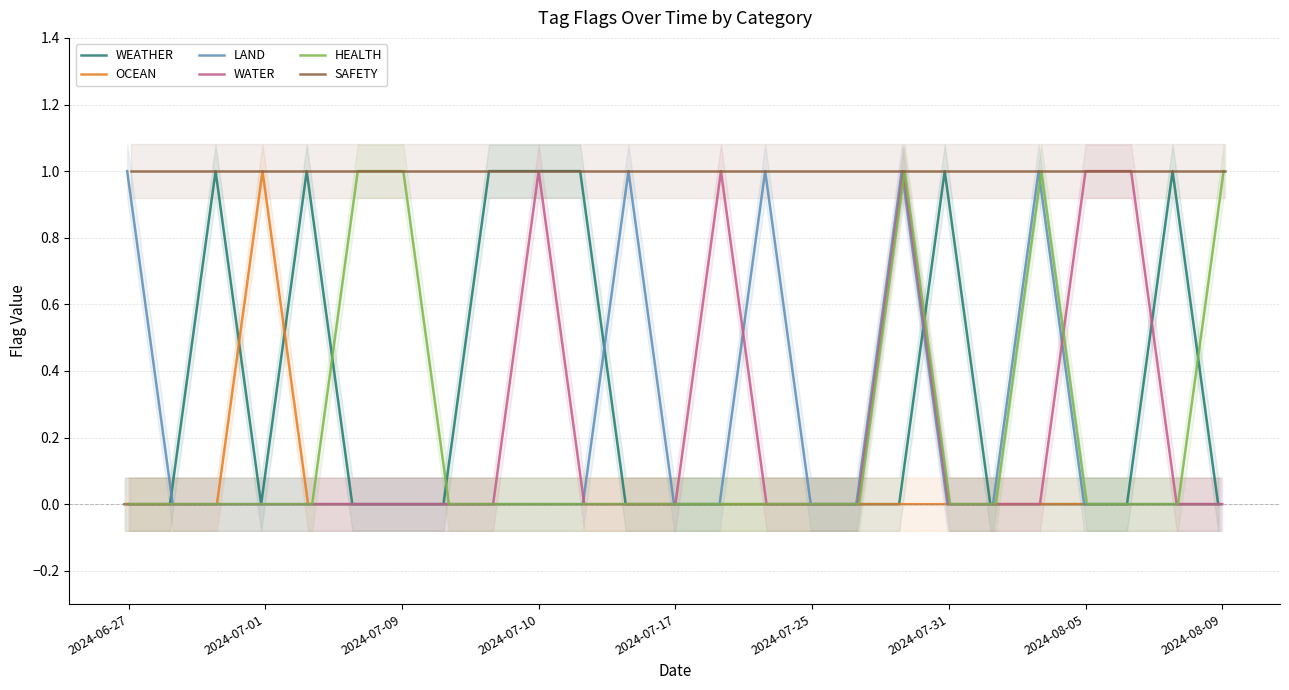

True or false: SAFETY and OCEAN intersect in this chart.

False